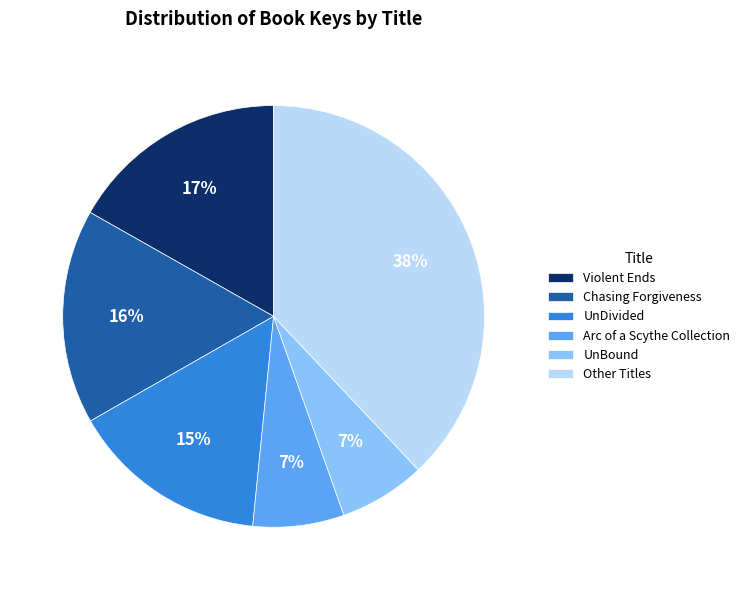

To the nearest percent, what is the difference between the UnDivided and Arc of a Scythe Collection slice percentages?

8%